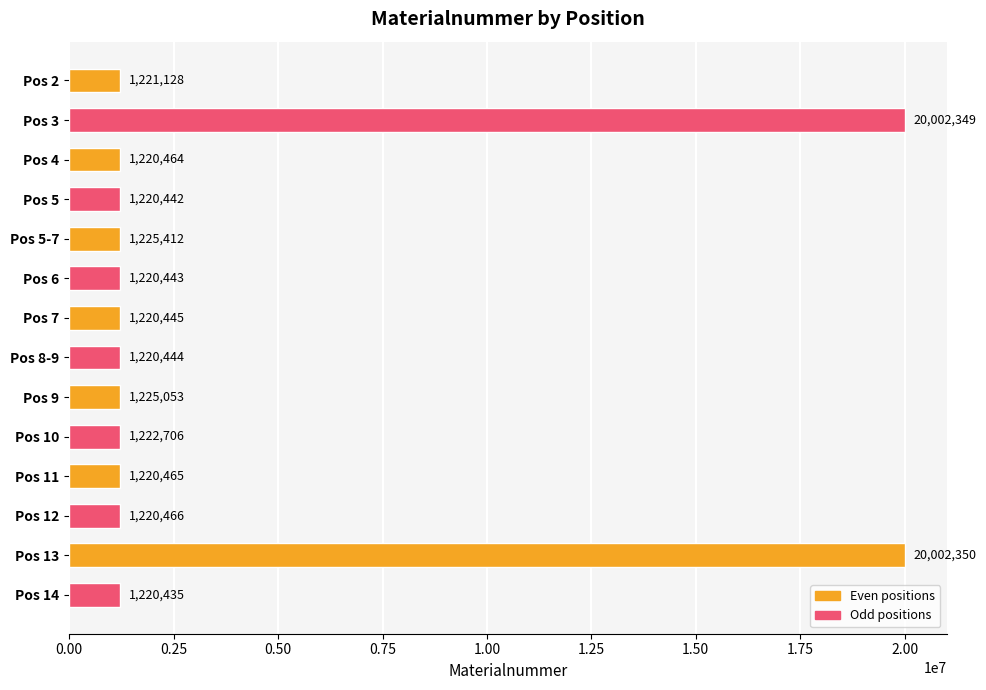

What is the sum of all values?

54662602